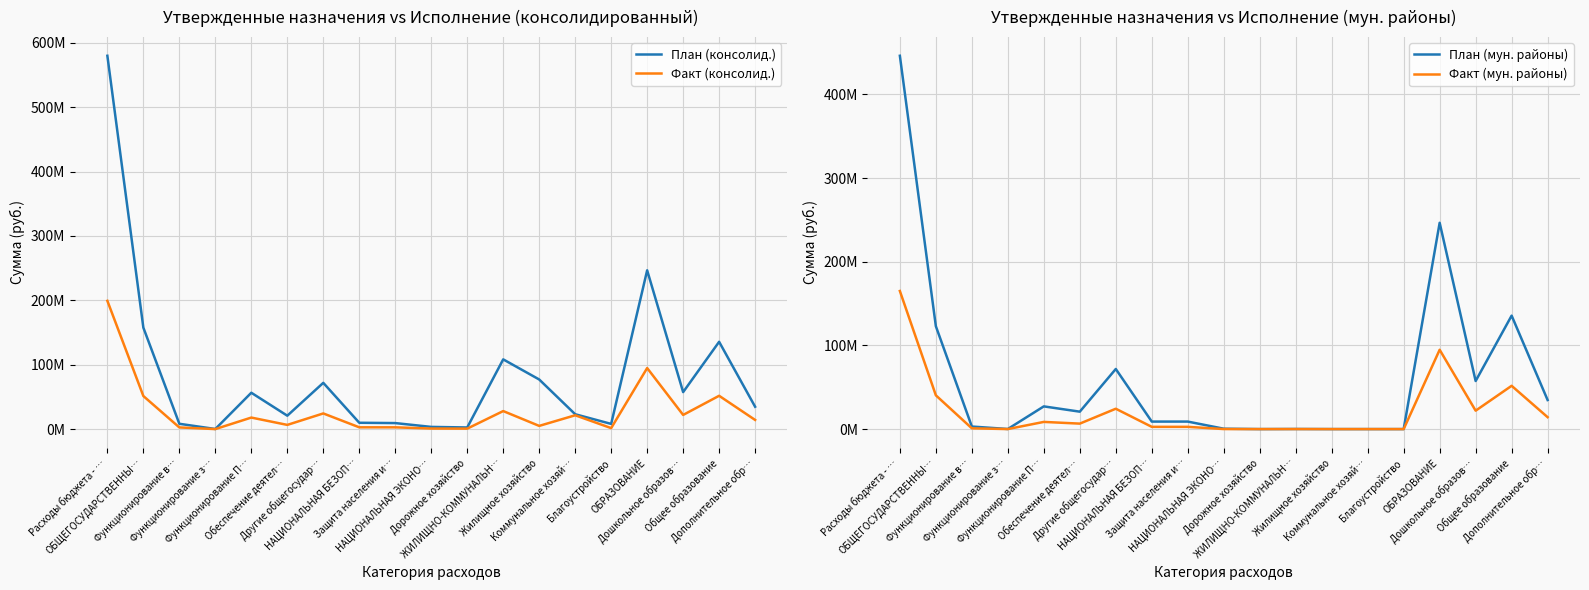

Does the chart display data point markers on the line(s)?

No